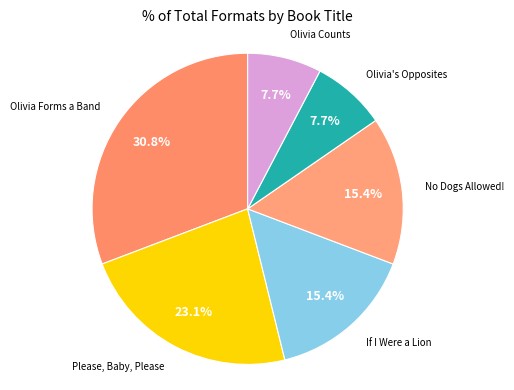

How many slices are in this pie chart?

6